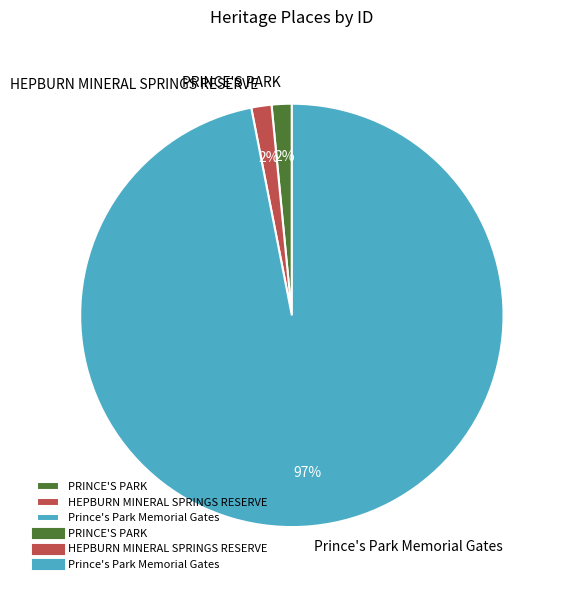

Which slice is the largest?

Prince's Park Memorial Gates